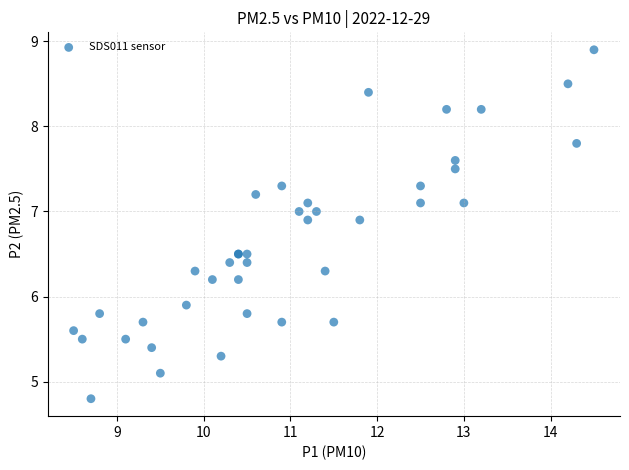

What Y value in the scatter plot is closest to 6?

5.9